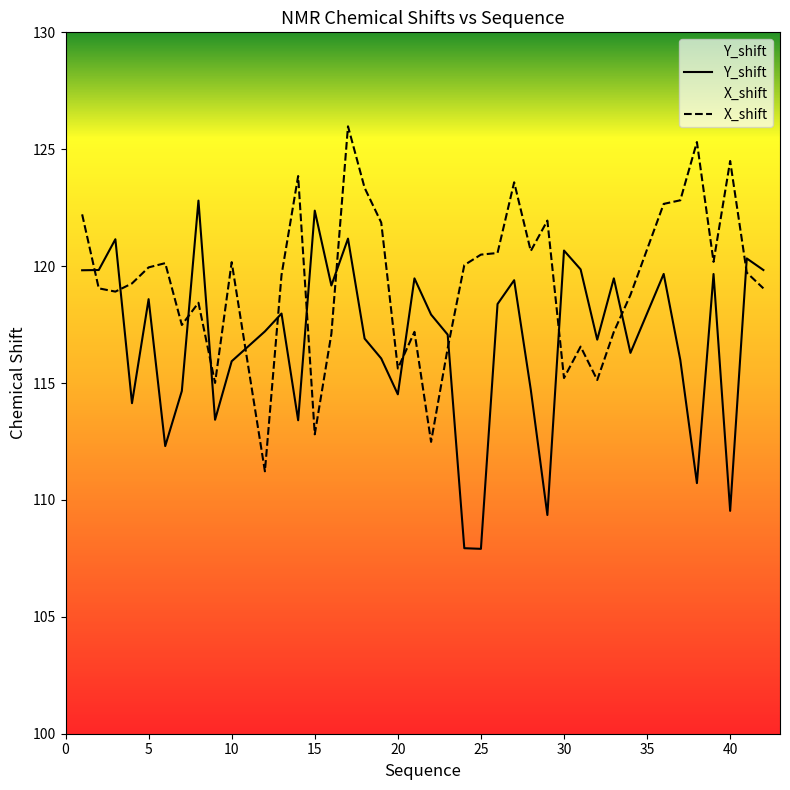

Is the value of Y_shift at 36 greater than the value of X_shift at 9?

Yes